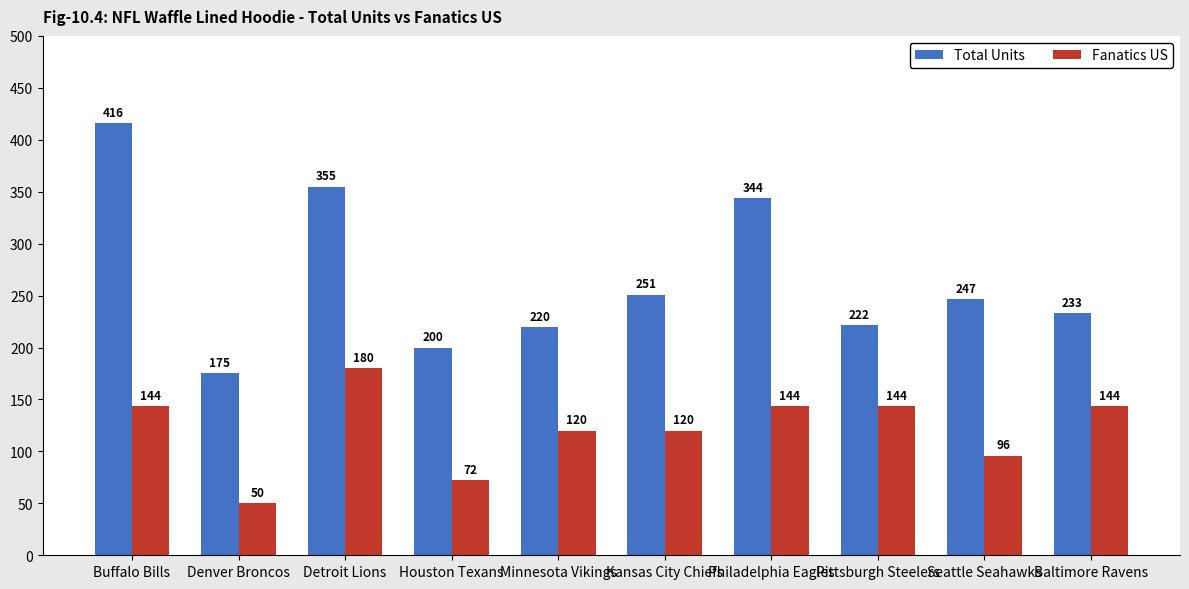

What is the difference between the second highest and minimum values in the Total Units series?

180